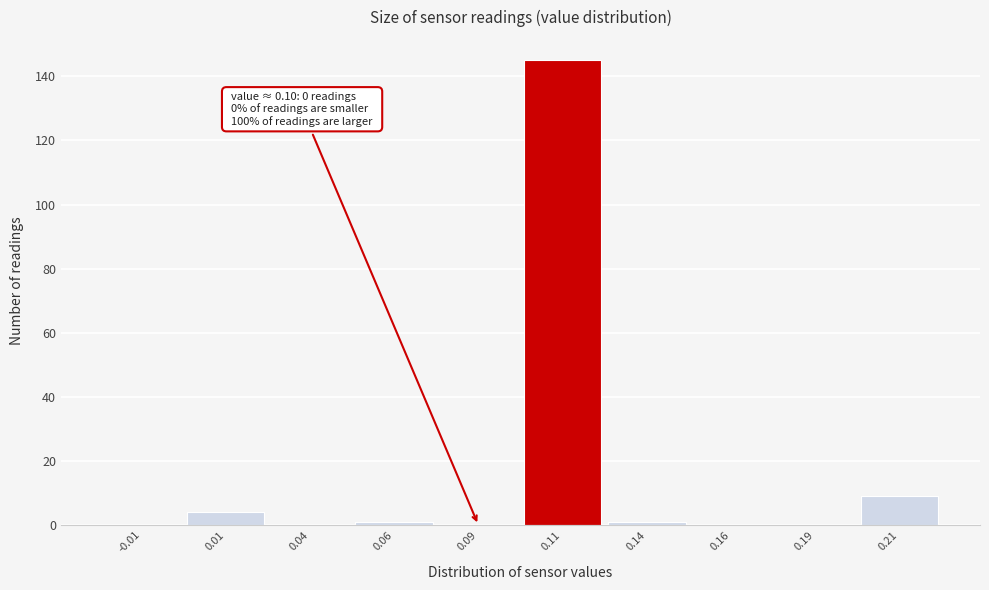

Which range on the x-axis has the tallest bar?

0.100 to 0.125